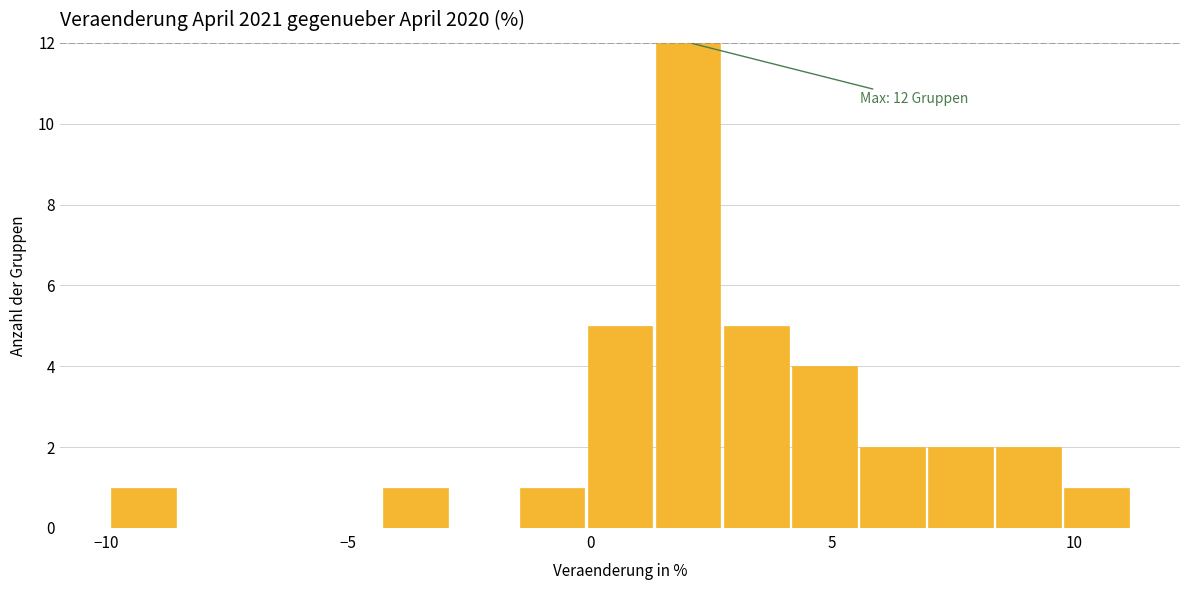

Read against the x-axis, roughly where is the centre of the tallest bar?

2.0